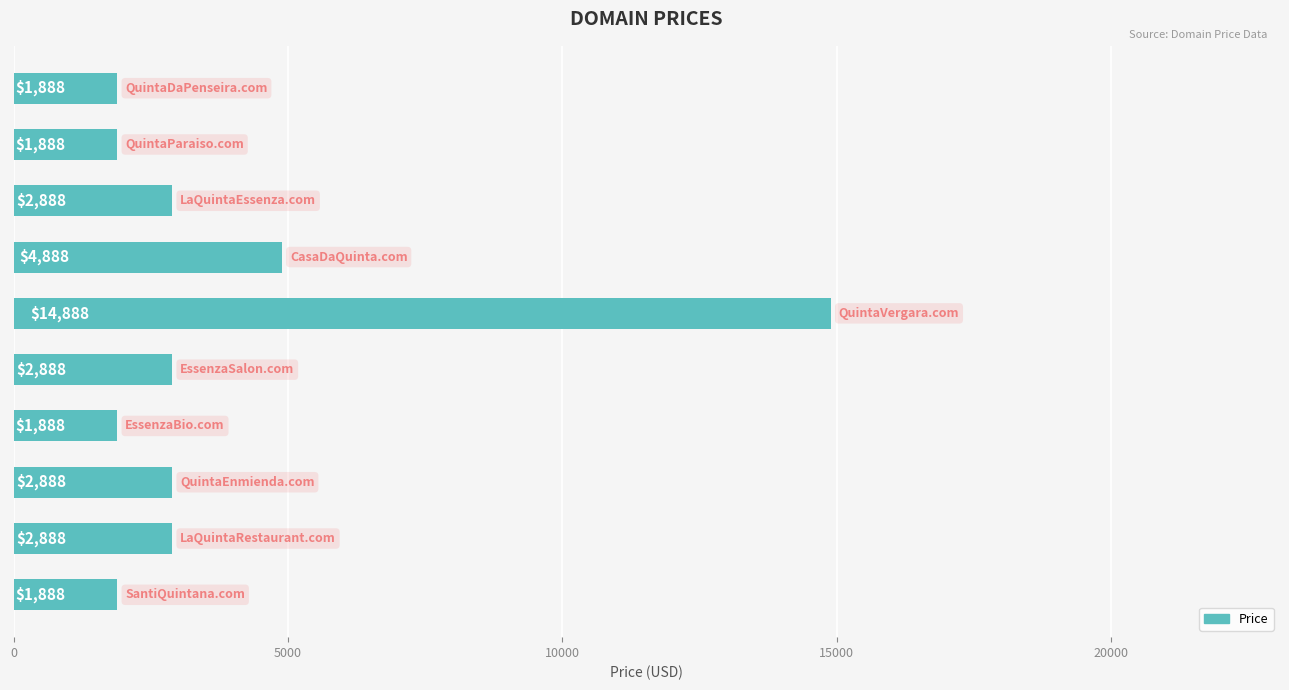

What is the difference between the maximum and second lowest values?

13000